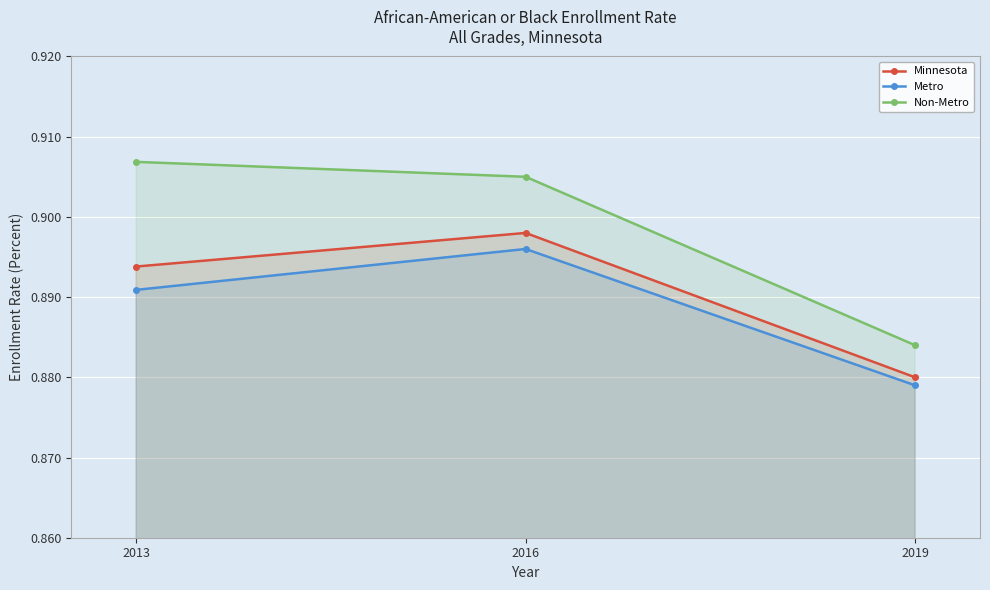

What is the sum of the Non-Metro values at 2019 and 2016?

1.8